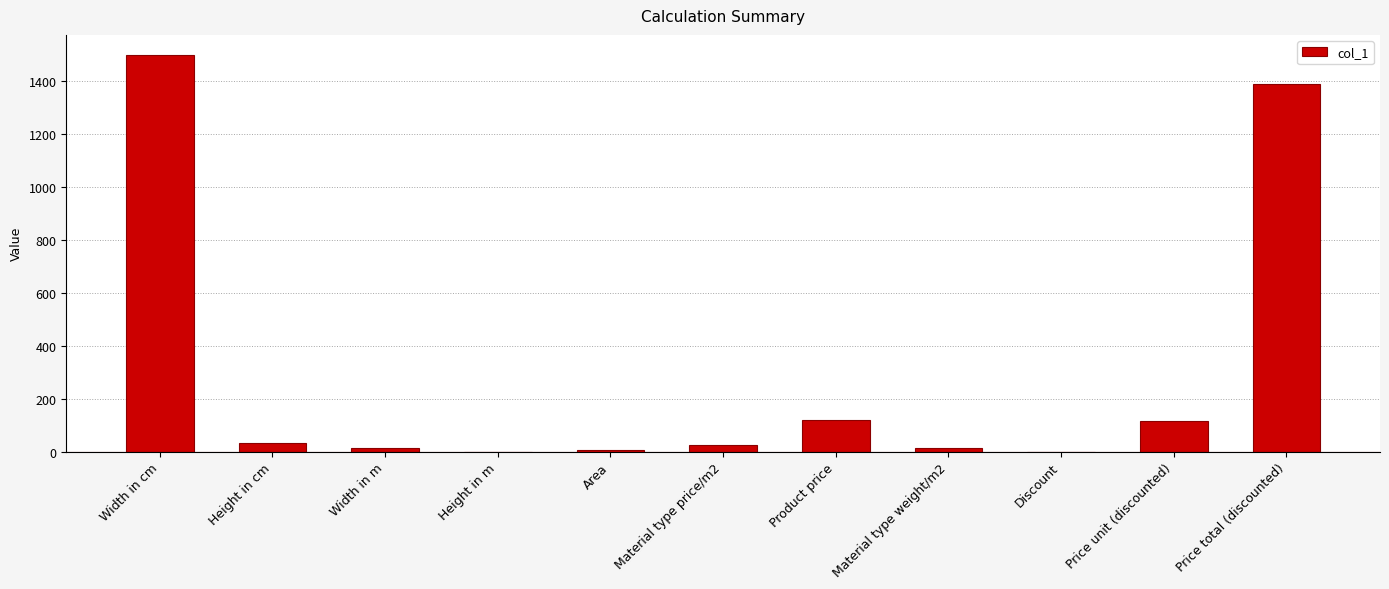

How many series are shown in this chart?

1